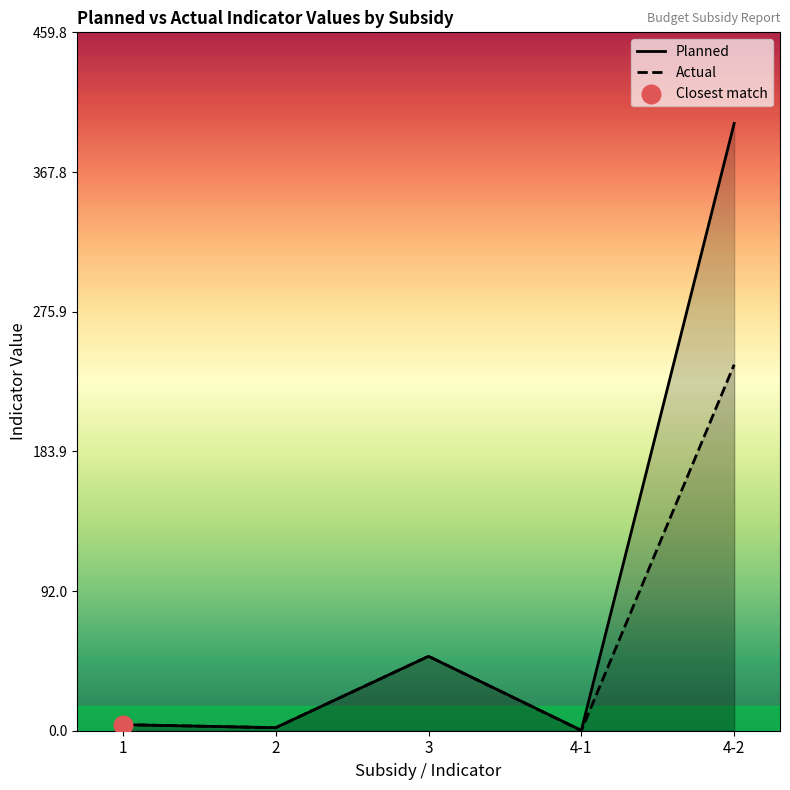

Which series has the widest spread of Y values?

Planned